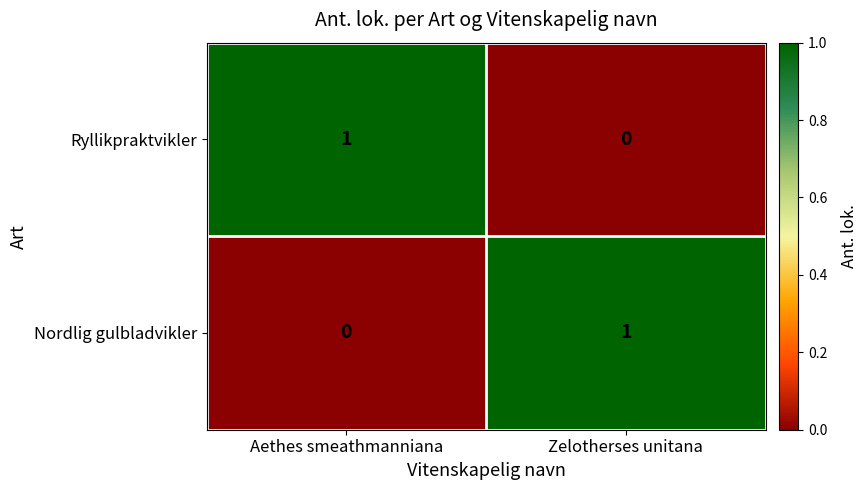

What is the spread (max minus min) of values at Zelotherses unitana?

1